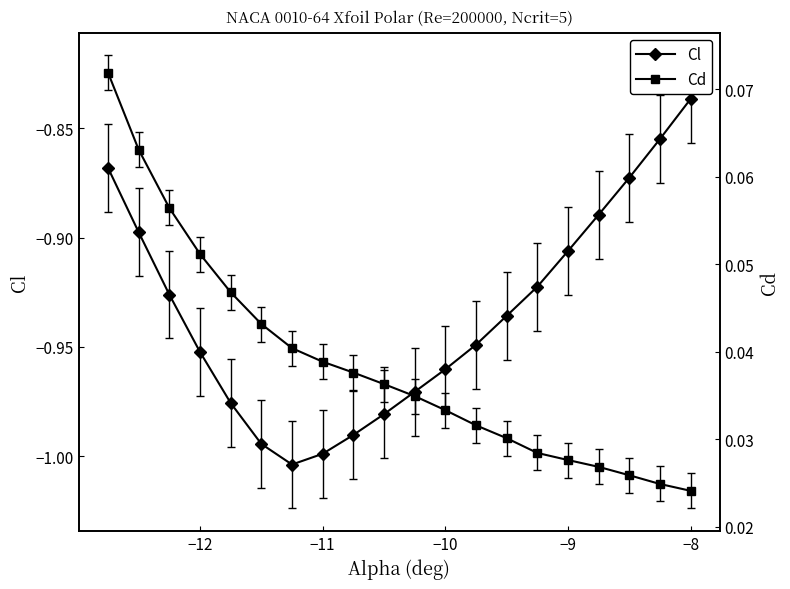

What is the greatest value displayed?

0.1